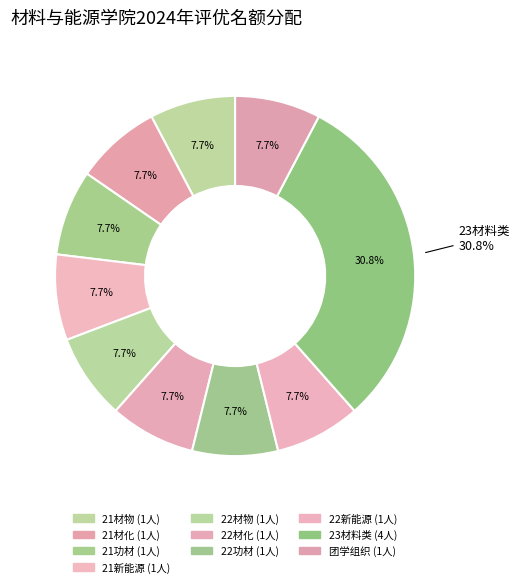

Which slice is the largest?

23材料类